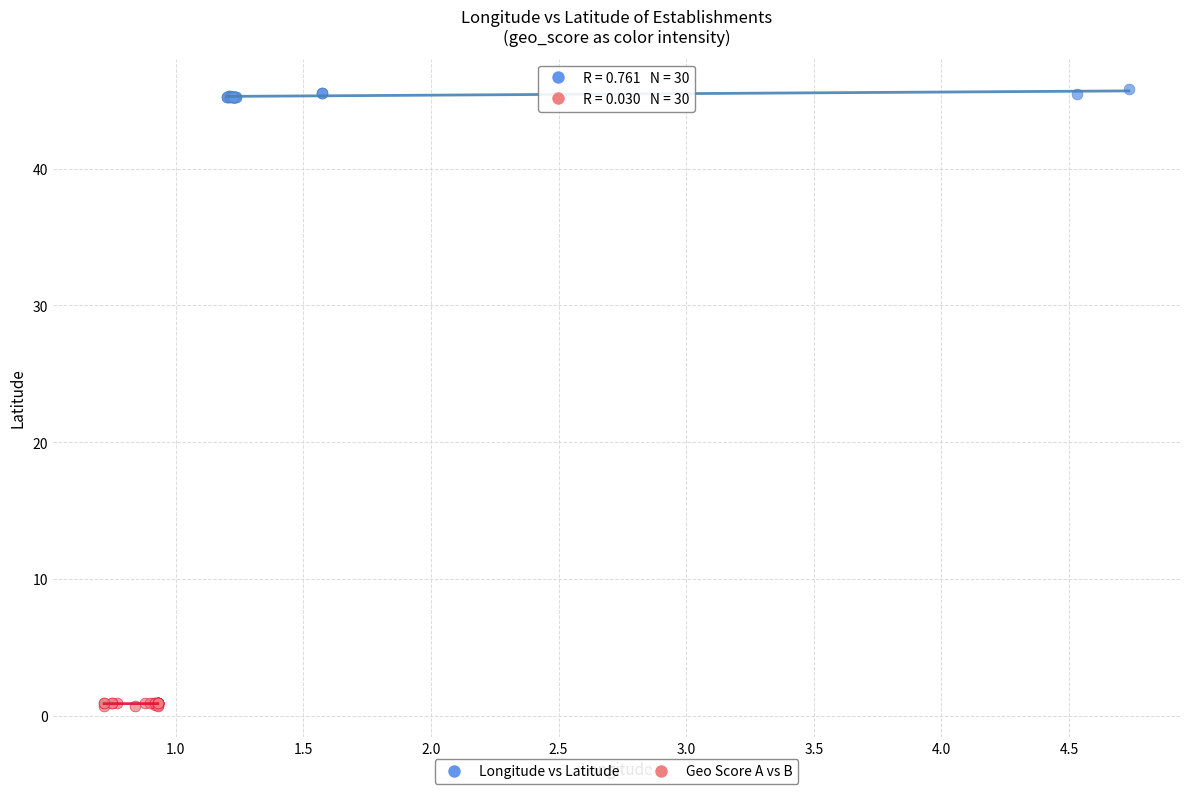

Which series has the largest Y range (max minus min)?

Longitude vs Latitude